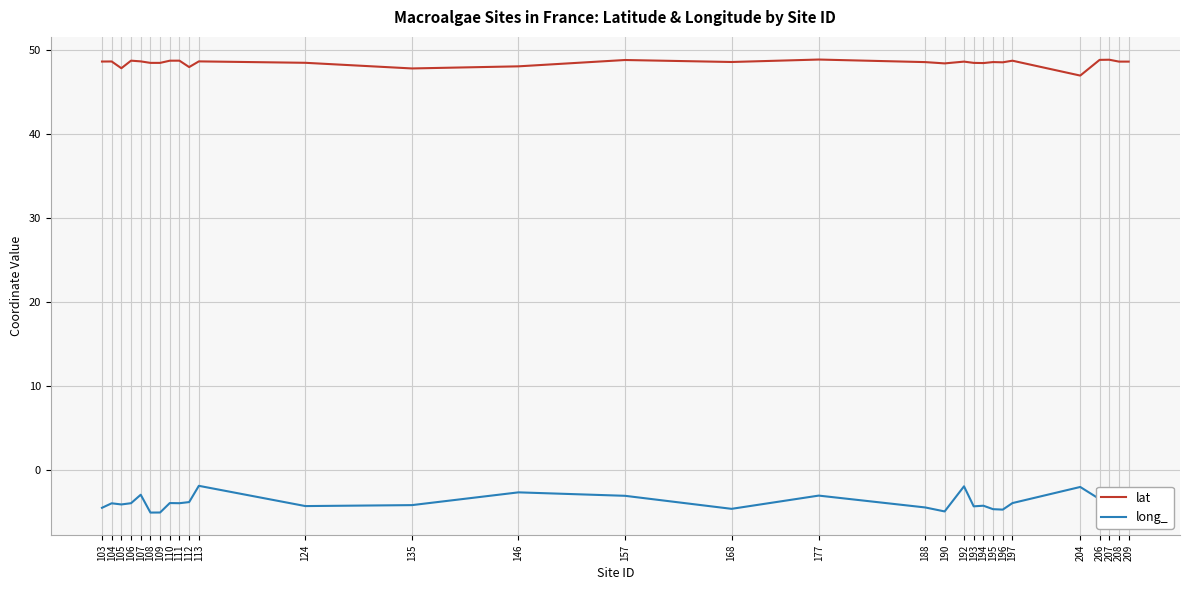

True or false: lat and long_ cross at least once.

False